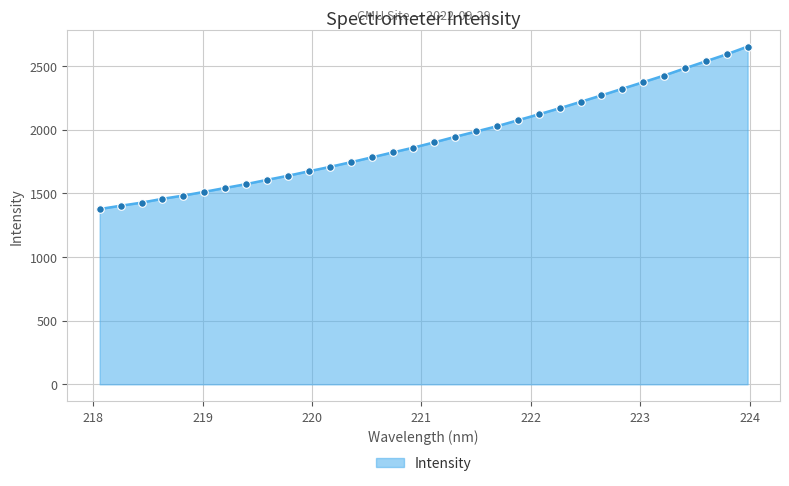

What is the difference between the maximum and minimum values?

1276.3